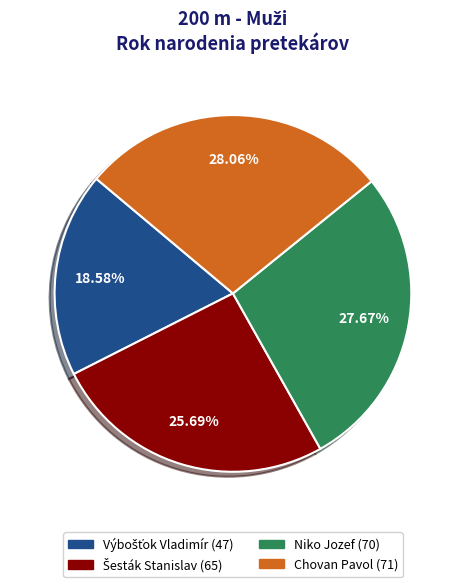

Does any single category account for the majority?

No